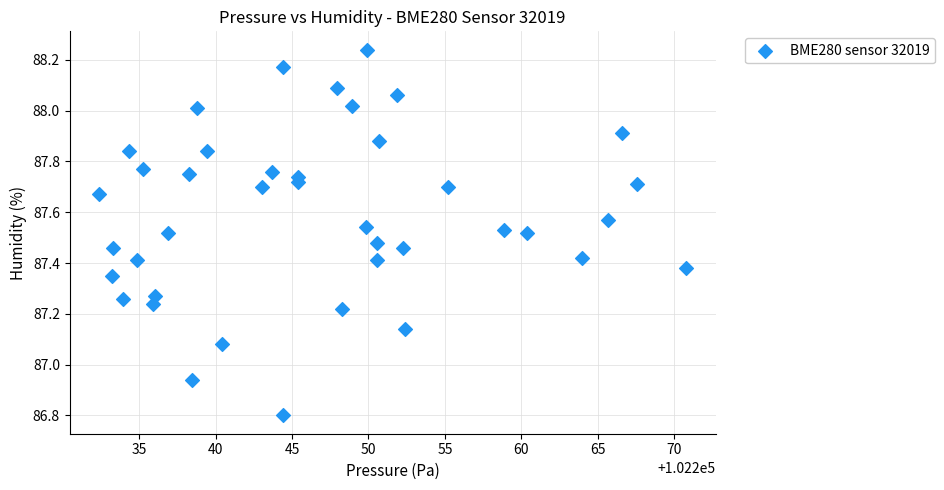

What is the range of Y values (max minus min)?

1.4